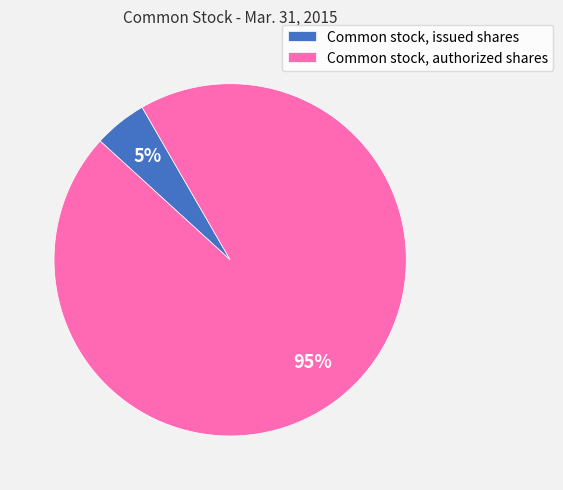

Which slice is the smallest?

Common stock, issued shares